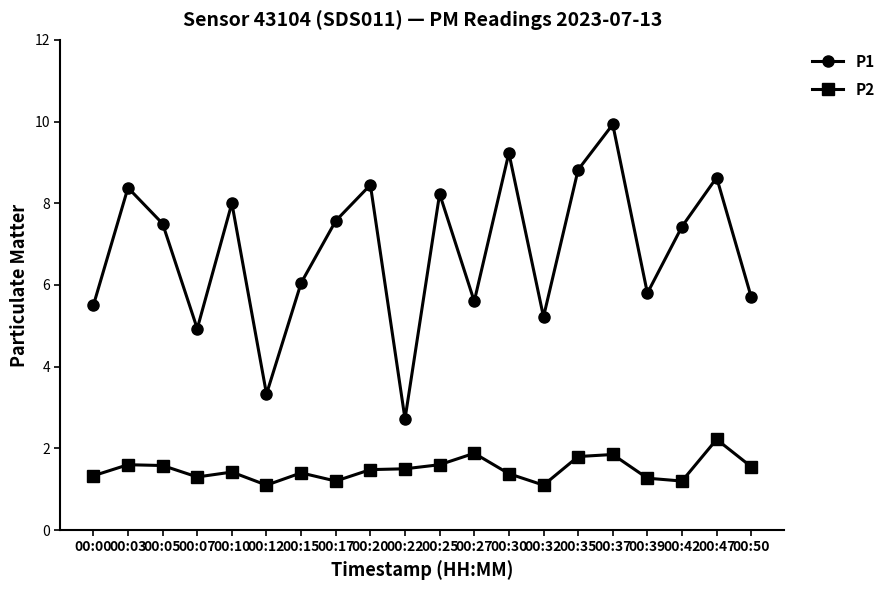

True or false: P1 and P2 cross at least once.

False